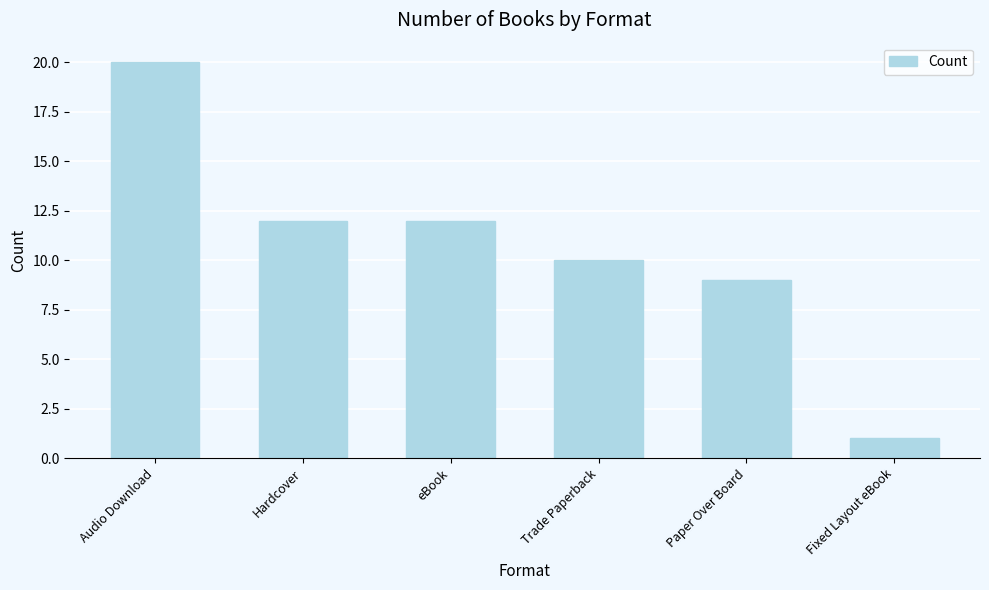

The value at Hardcover is 7. True or false?

False